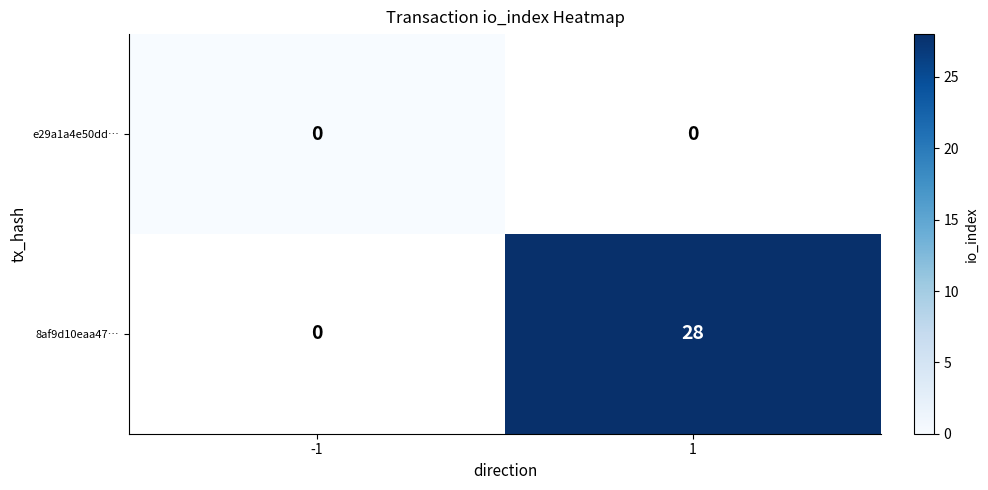

Which has a higher value, -1 or 1?

1